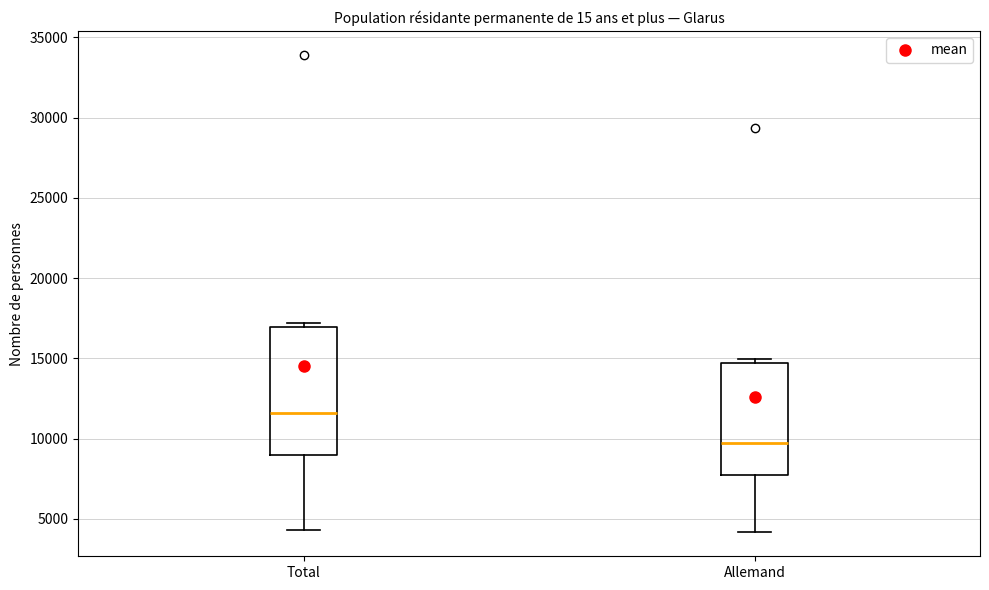

Which box is the tallest, from its lower edge to its upper edge?

Total